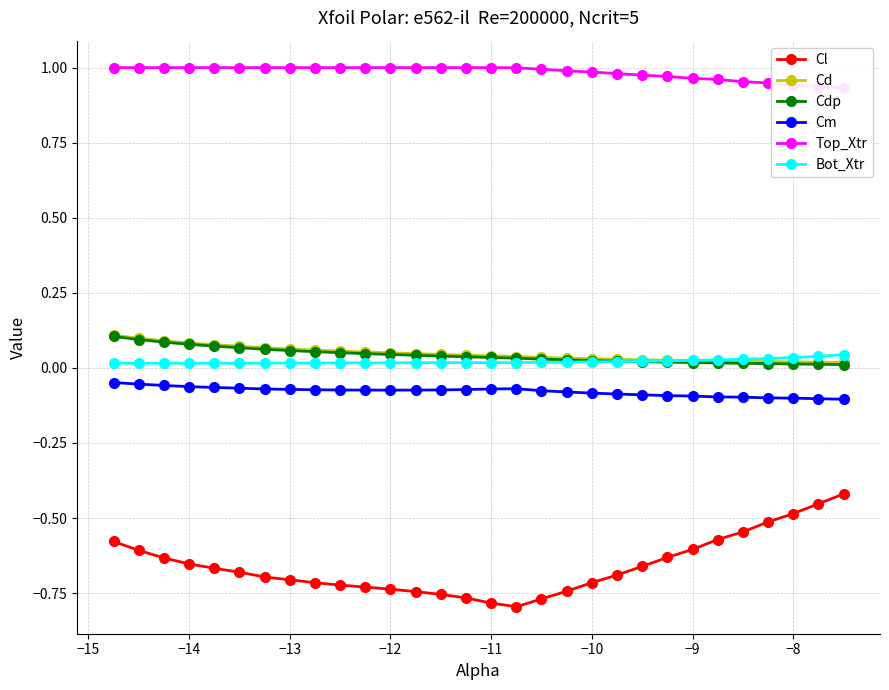

How many lines are shown in the chart?

6